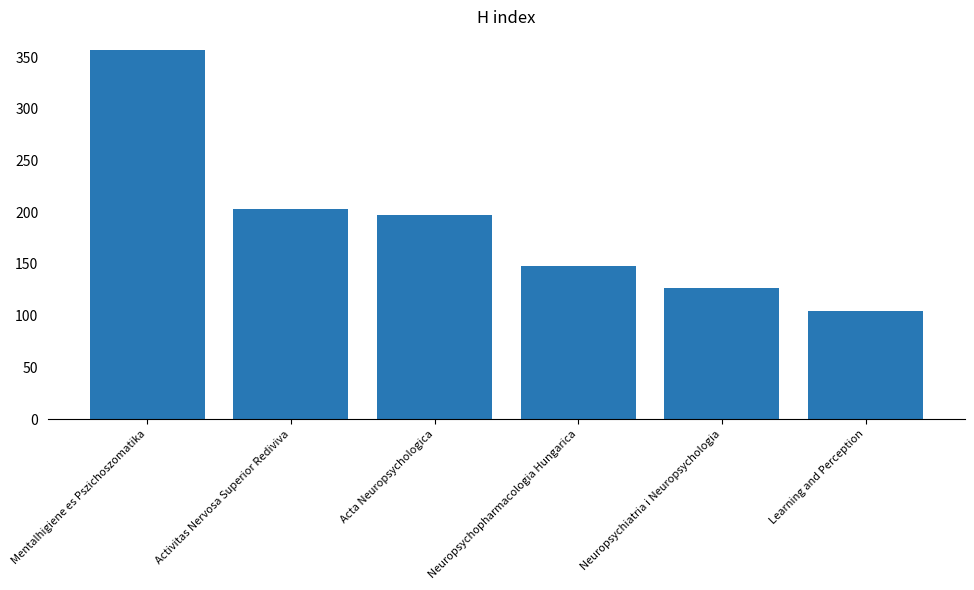

Reading left to right, transcribe all the data shown in this chart.

Mentalhigiene es Pszichoszomatika=357	Activitas Nervosa Superior Rediviva=203	Acta Neuropsychologica=197	Neuropsychopharmacologia Hungarica=148	Neuropsychiatria i Neuropsychologia=127	Learning and Perception=105